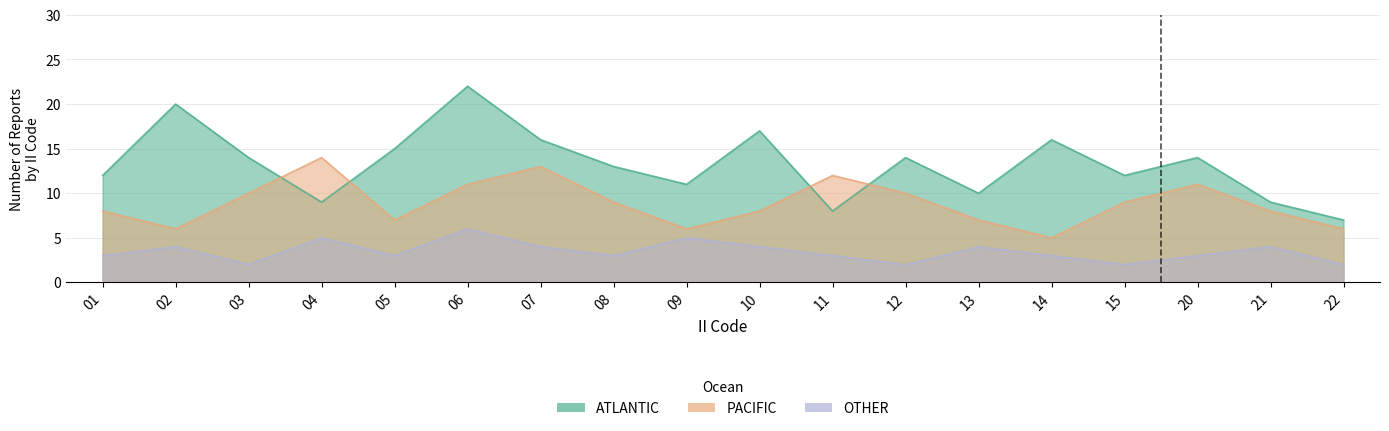

At which label does ATLANTIC reach its peak?

06